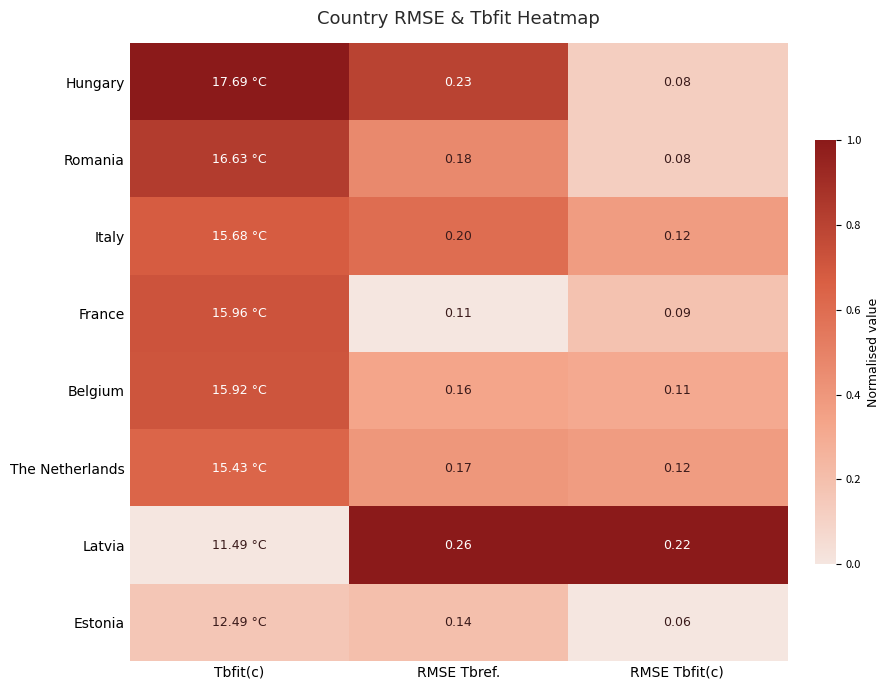

List the series in order of their peak value, lowest first.

Estonia, The Netherlands, Italy, Belgium, France, Romania, Latvia, Hungary